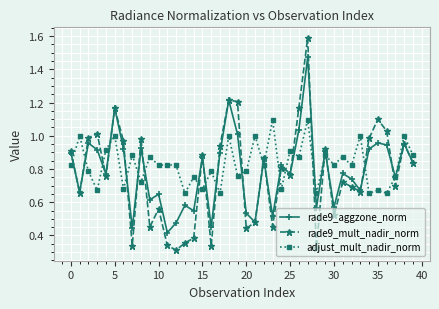

Which series ends up on top after the final intersection of adjust_mult_nadir_norm and rade9_mult_nadir_norm?

adjust_mult_nadir_norm